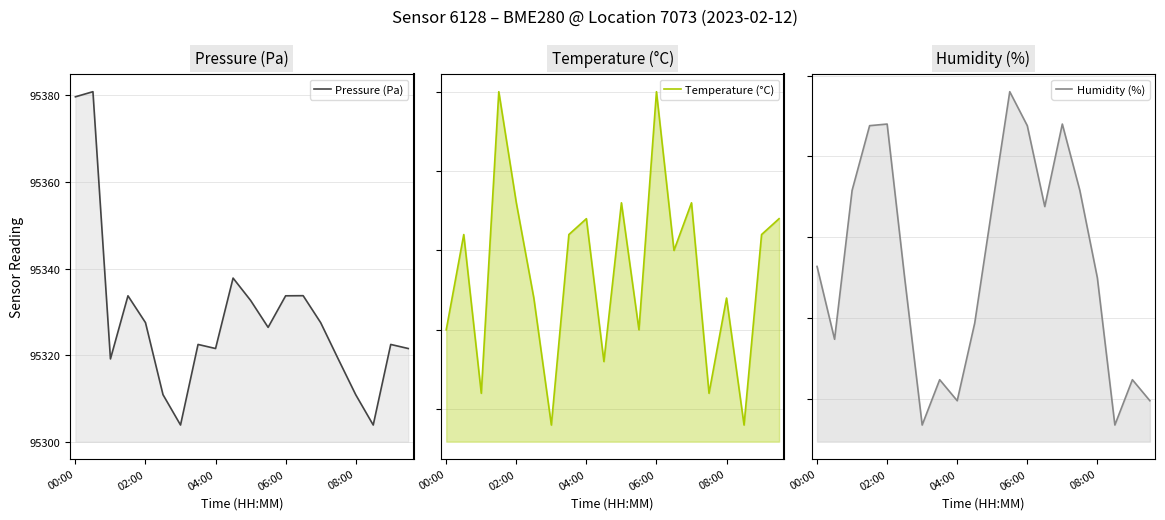

How many values in the Pressure (Pa) series are below 95326?

10